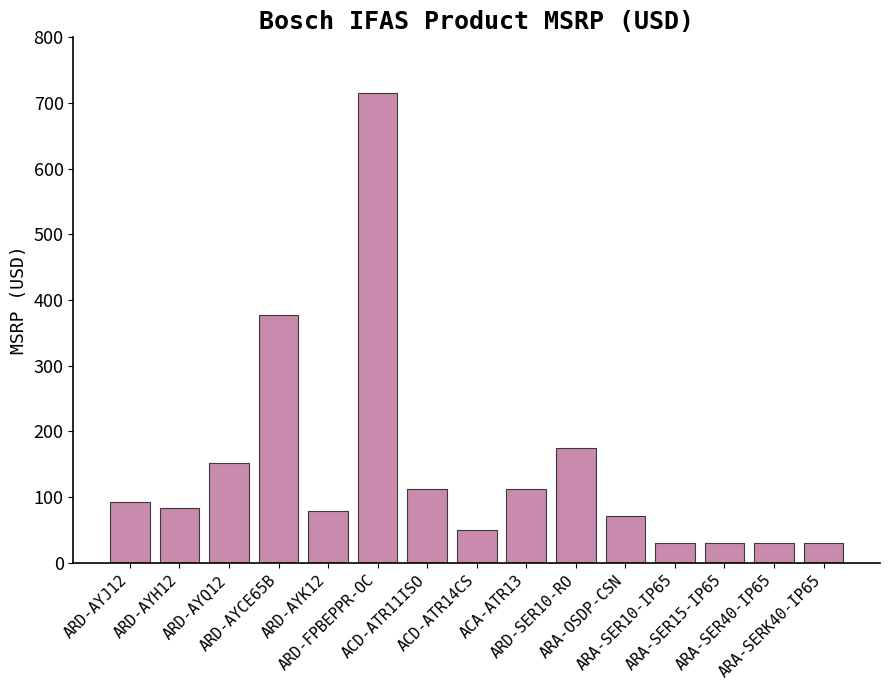

Does the chart contain stacked bars?

No